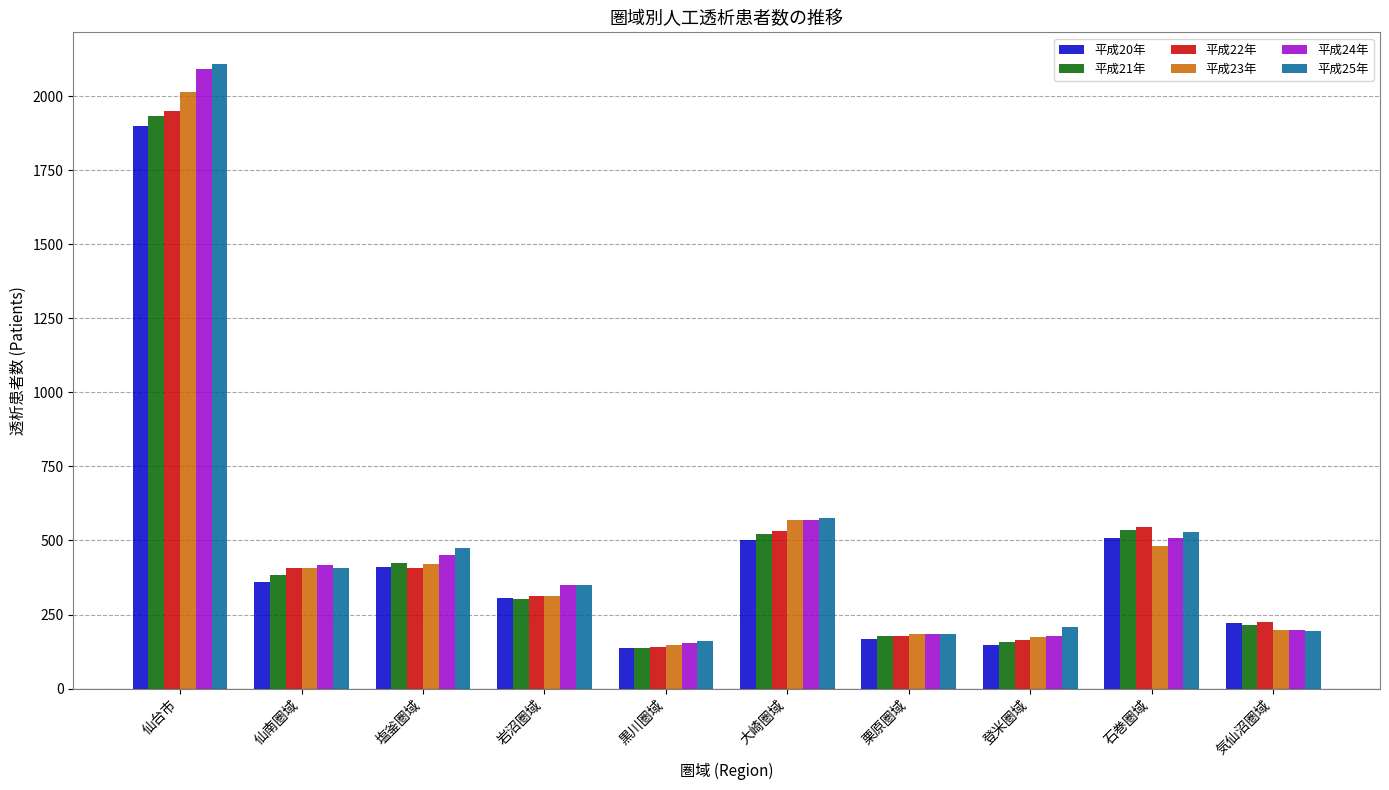

What is the difference between the second highest and minimum values in the 平成22年 series?

406